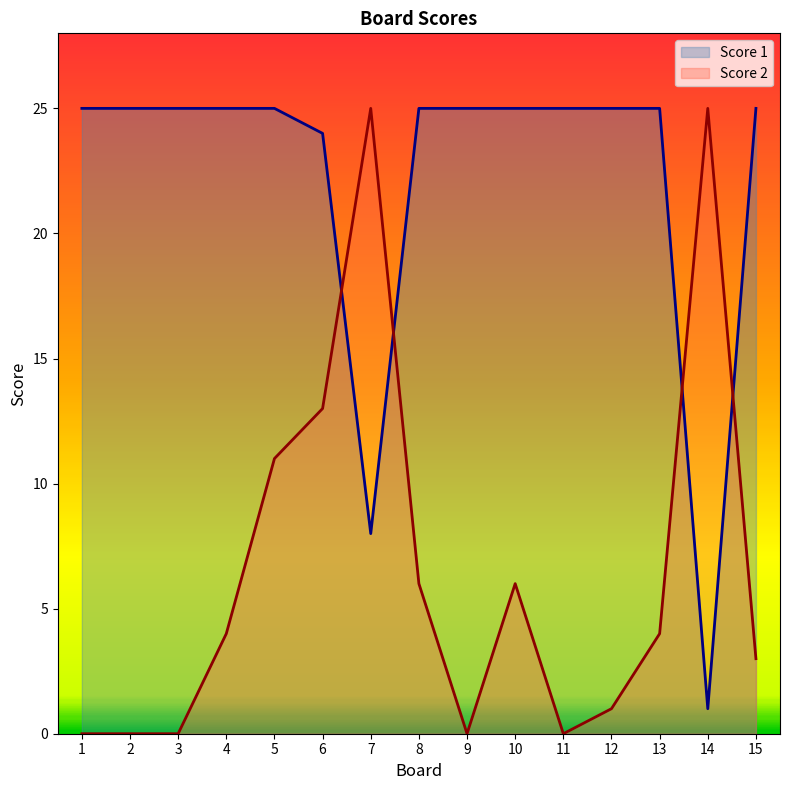

Rank the categories by Score 2 value from lowest to highest.

1, 2, 3, 9, 11, 12, 15, 4, 13, 8, 10, 5, 6, 7, 14